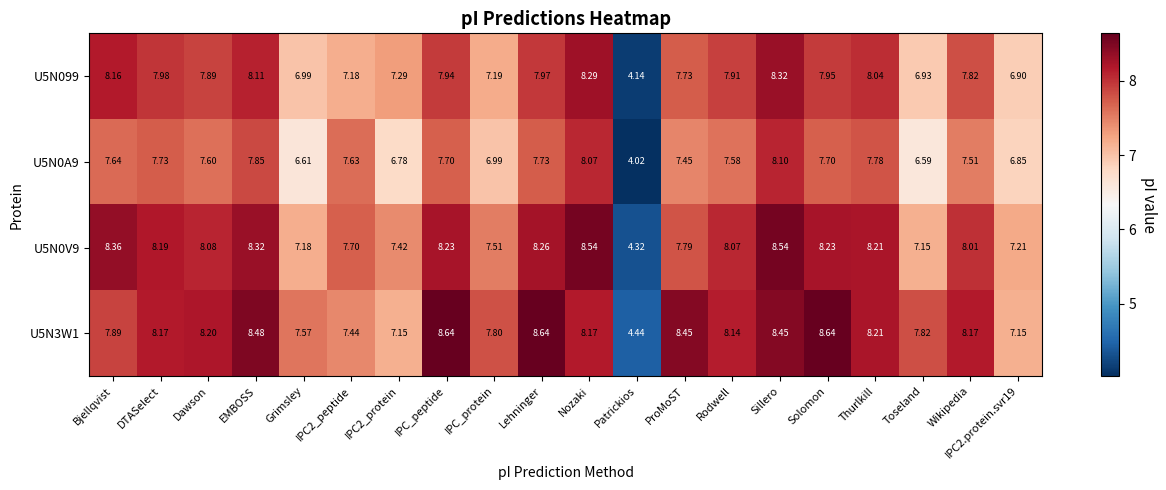

Where does the U5N0V9 series first go above 8?

Bjellqvist